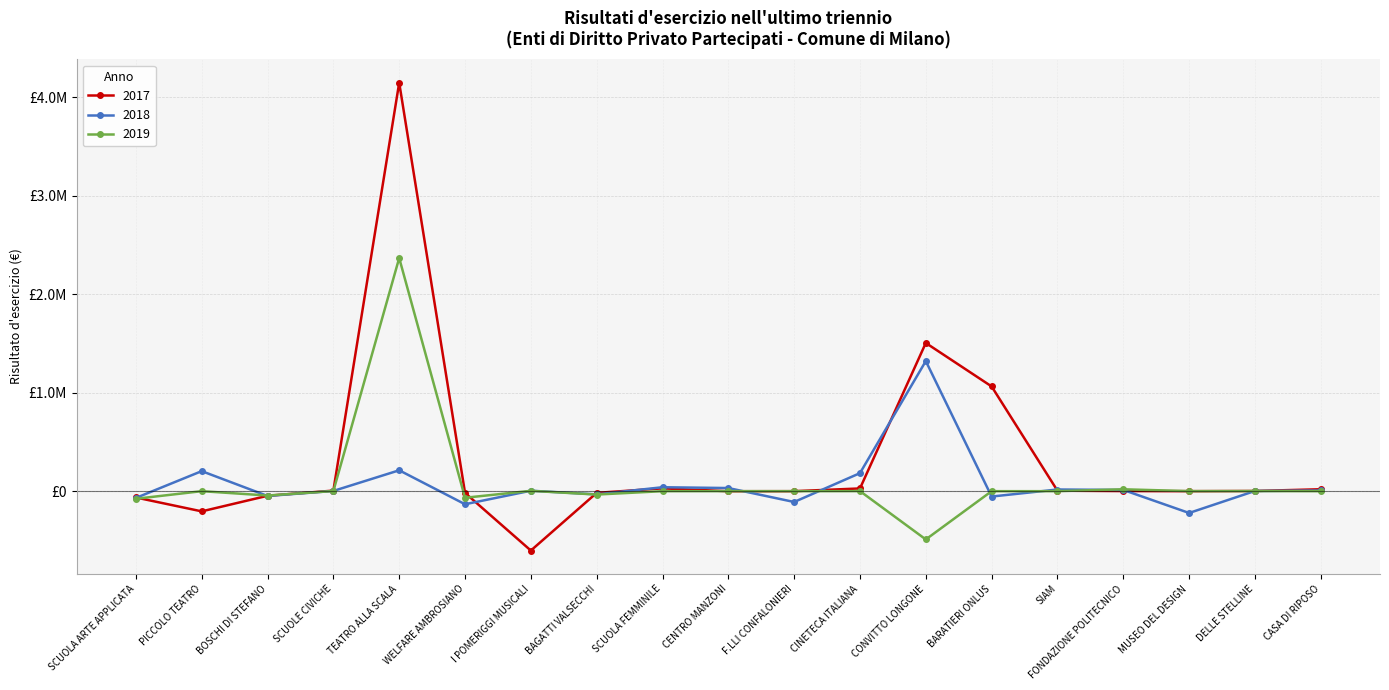

Count the number of data series in this chart.

3